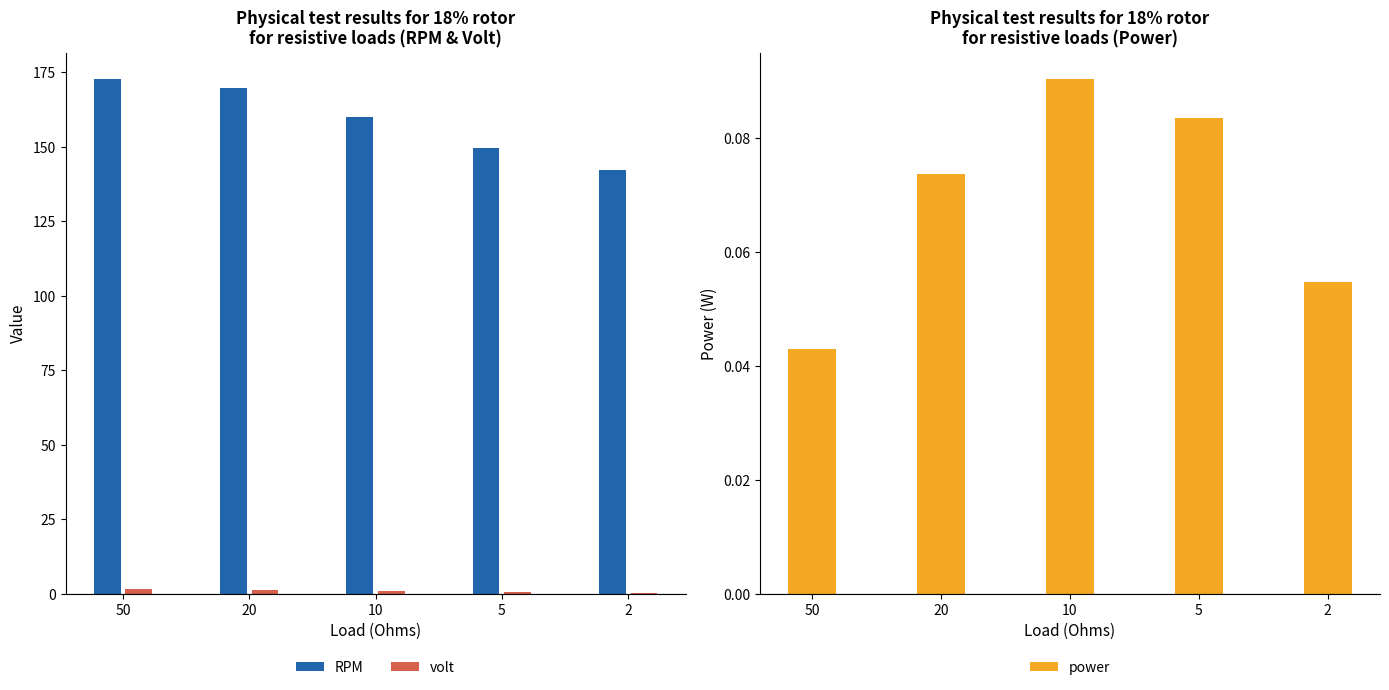

What is the spread (max minus min) of values at 20?

169.6